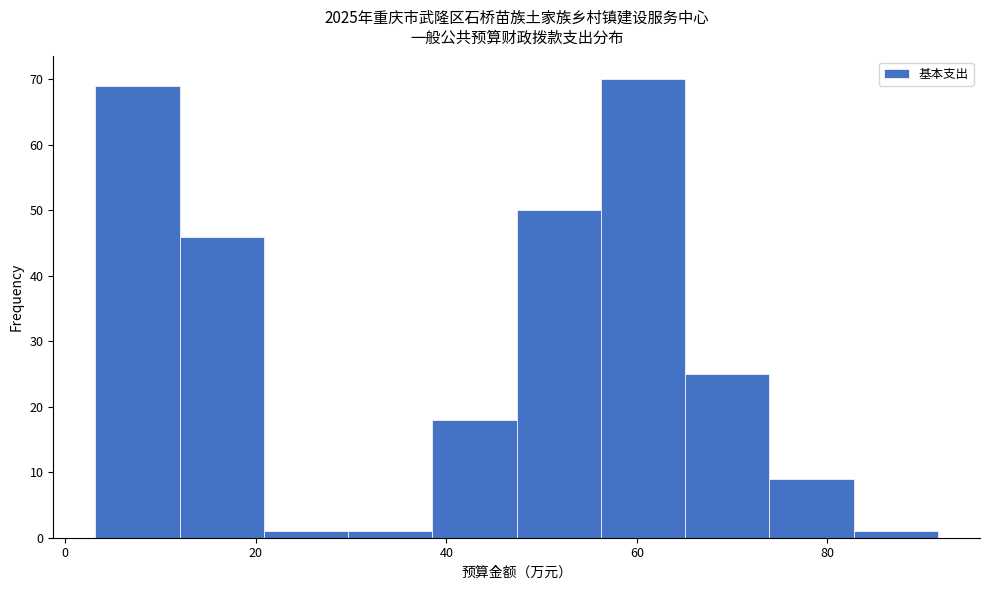

What is the height of the bar covering 4 to 12 on the x-axis? Neither the bar edges nor the heights are printed on the chart, so give them approximately, as read against the axes.

69